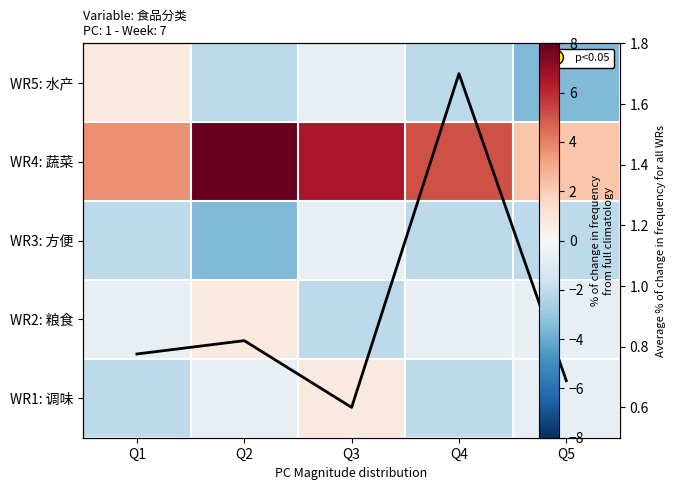

What is the sum of the WR3: 方便 values at Q1 and Q4?

-4.1